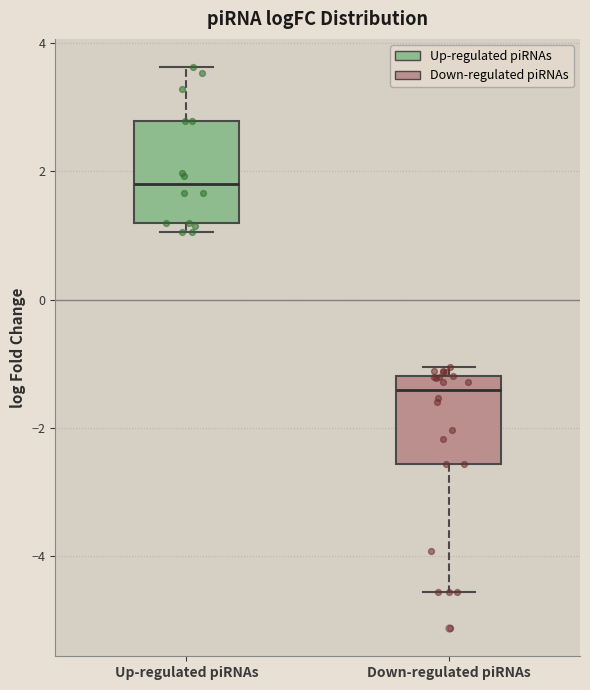

Reading left to right, transcribe this box plot: for each box, give where its median line is, the range the box spans, and where its two whiskers end, as read against the y-axis. The values are not printed on the chart, so give them approximately, as read against the axis.

Up-regulated piRNAs: median 1.8, box 1.2 to 2.8, whiskers 1.0 to 3.6
Down-regulated piRNAs: median -1.4, box -2.6 to -1.2, whiskers -4.6 to -1.0